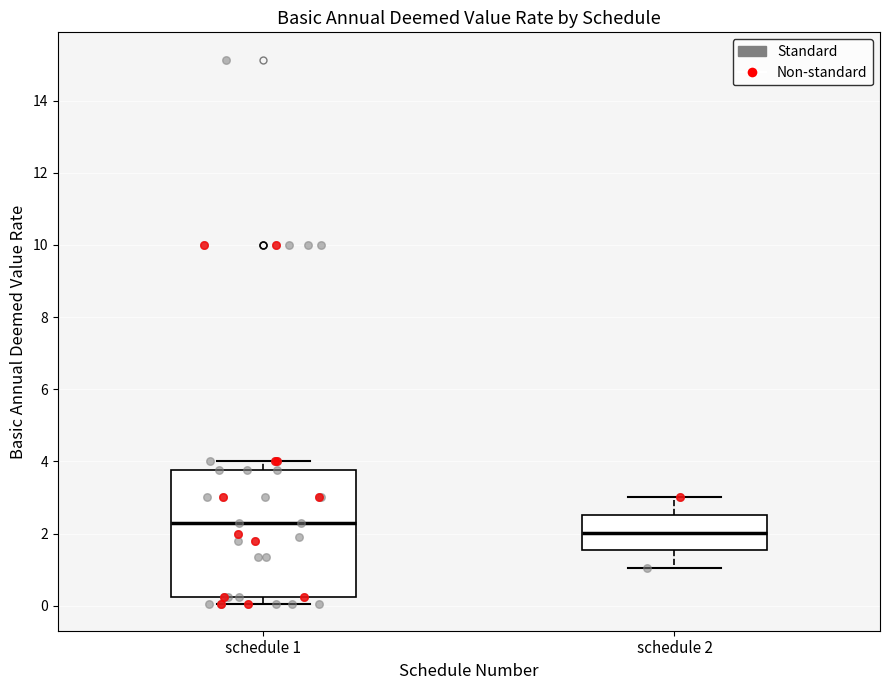

Comparing the boxes themselves (not the whiskers), which one is the tallest?

schedule 1